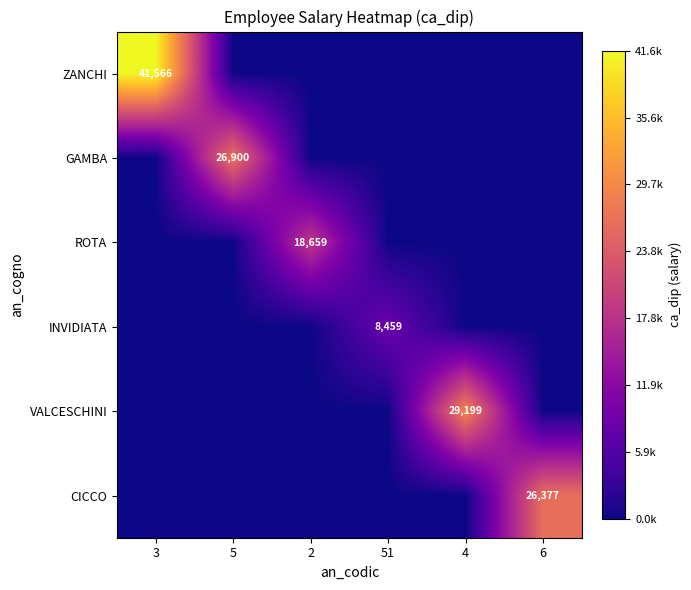

True or false: CICCO has a value of 0.0 at 4.

True